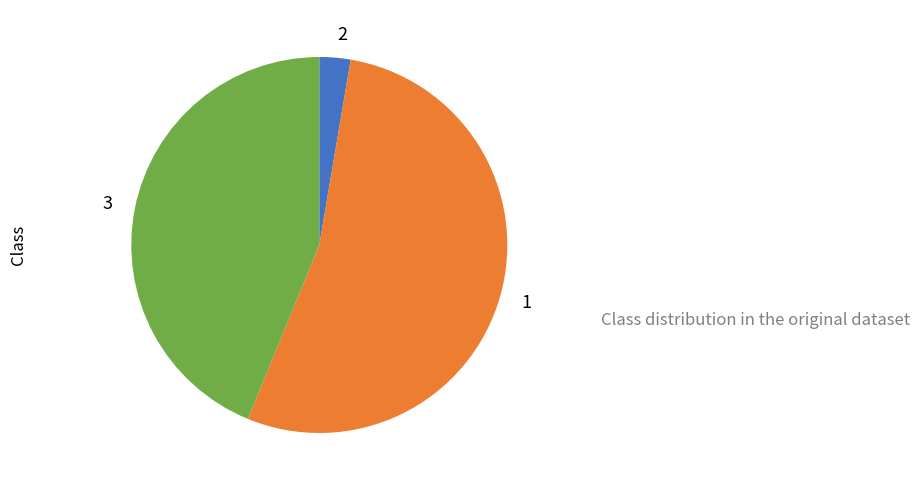

How many slices are in this pie chart?

3